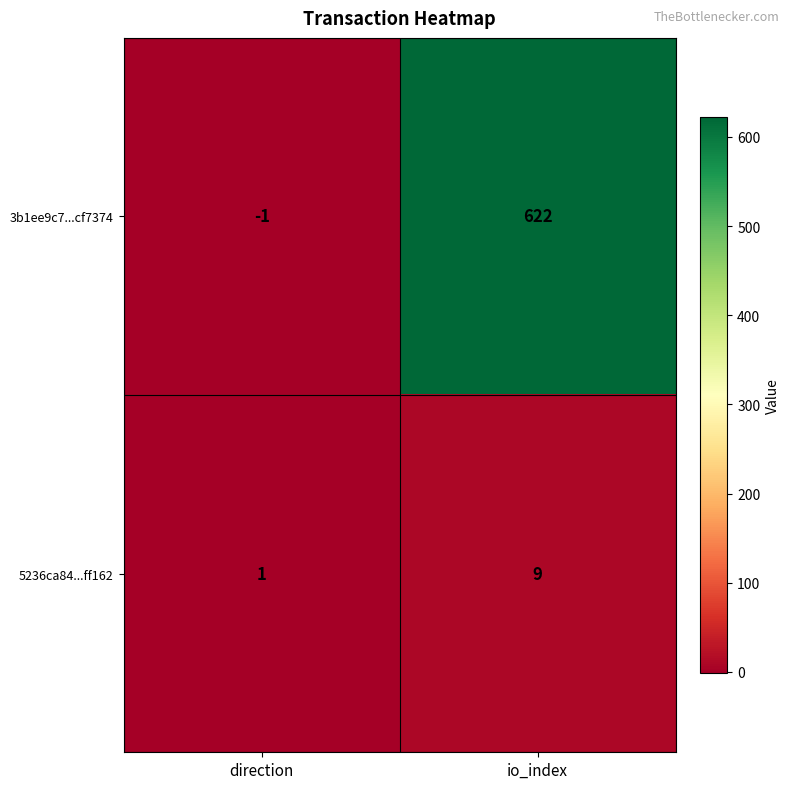

Count the number of categories in the chart.

2